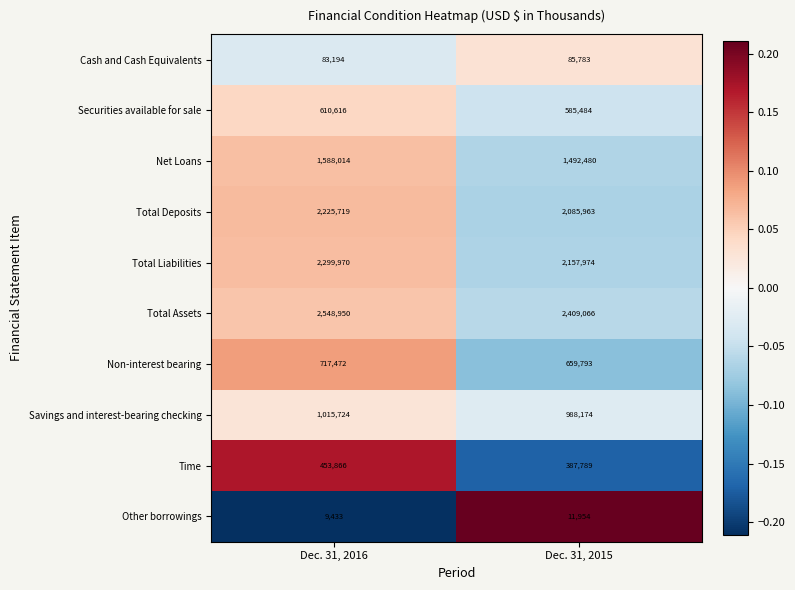

How many data points in Net Loans are less than 1588014?

1